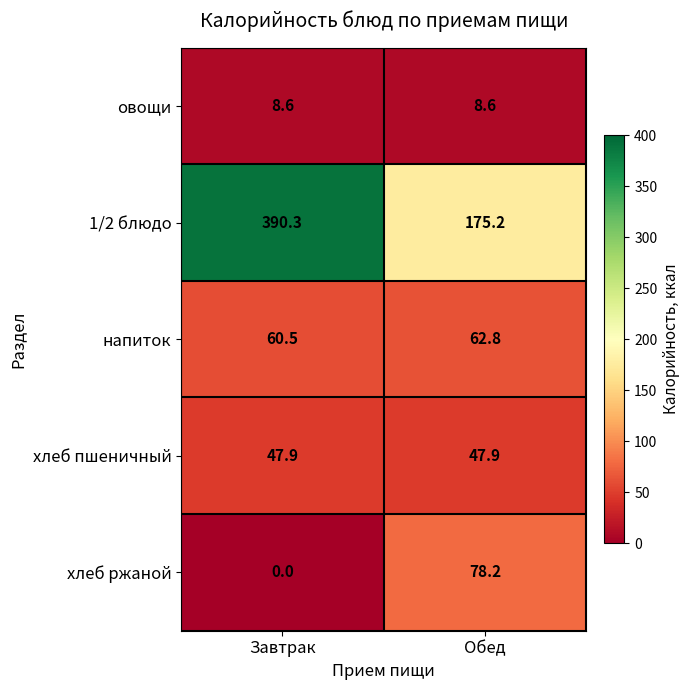

At which label does напиток first exceed 62?

Обед